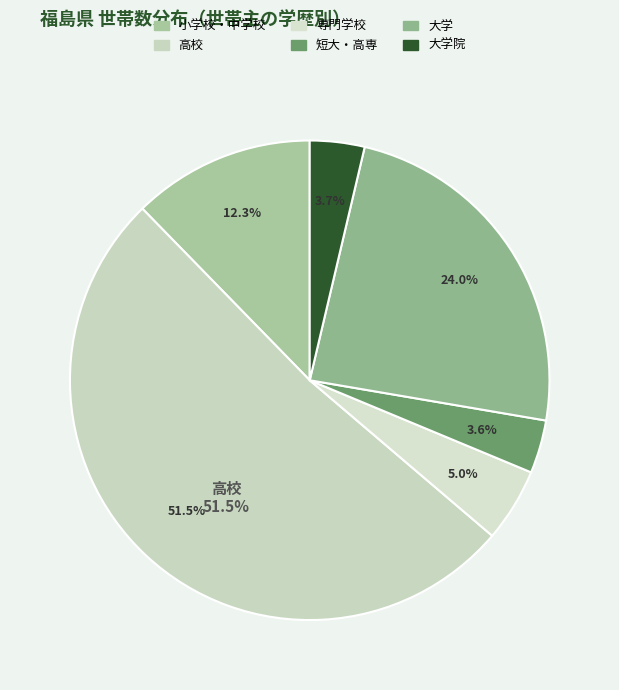

Is it true that 短大・高専 is 4% of the pie?

True